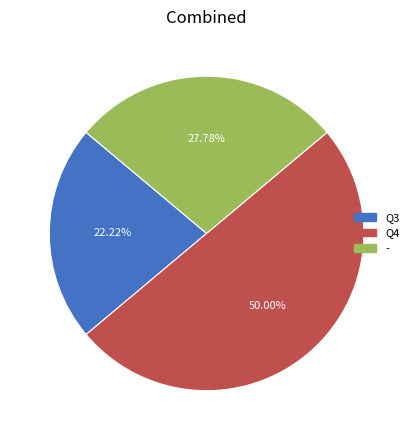

Combined, what portion of the pie is - and Q3?

50.0%